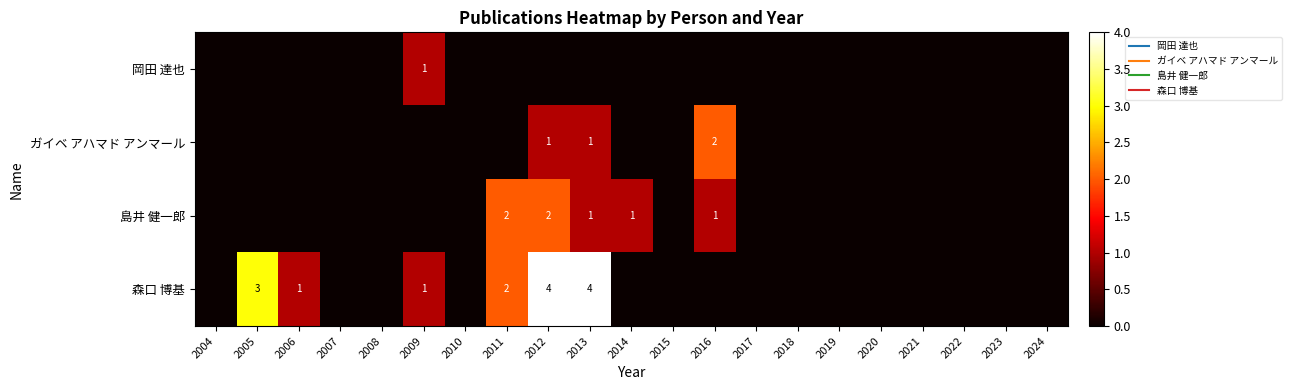

List the series in order of their peak value, highest first.

森口 博基, ガイベ アハマド アンマール, 島井 健一郎, 岡田 達也